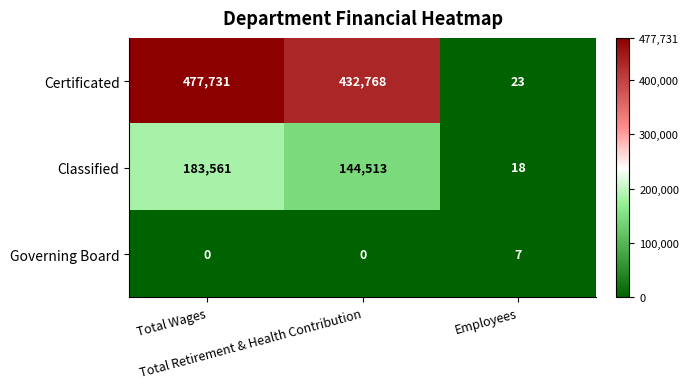

Which series has the largest range (max minus min)?

Certificated